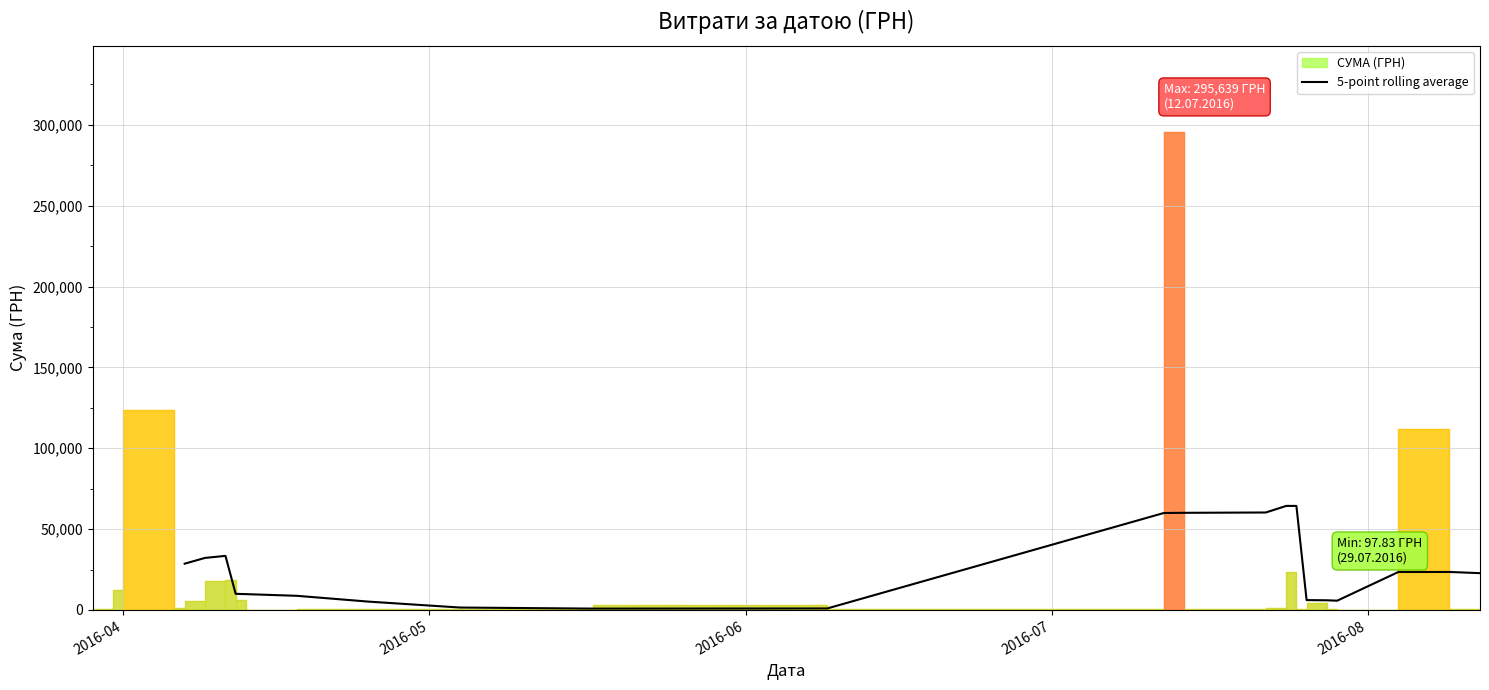

What is the highest value of the 5-point rolling average series?

64341.7